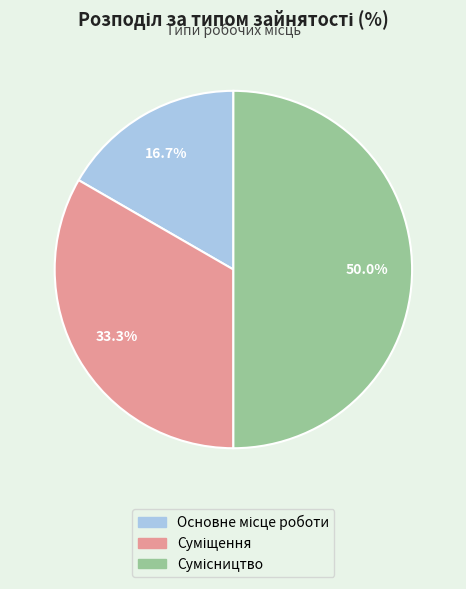

What percentage is the Основне місце роботи slice, to the nearest percent?

17%